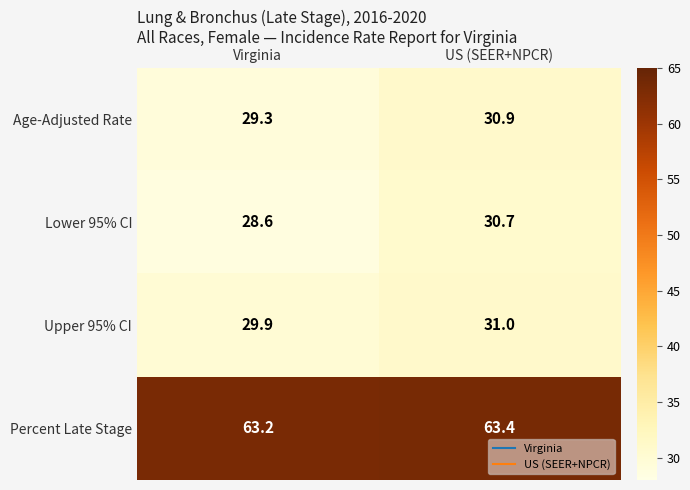

Which series has the largest total across all categories?

Percent Late Stage